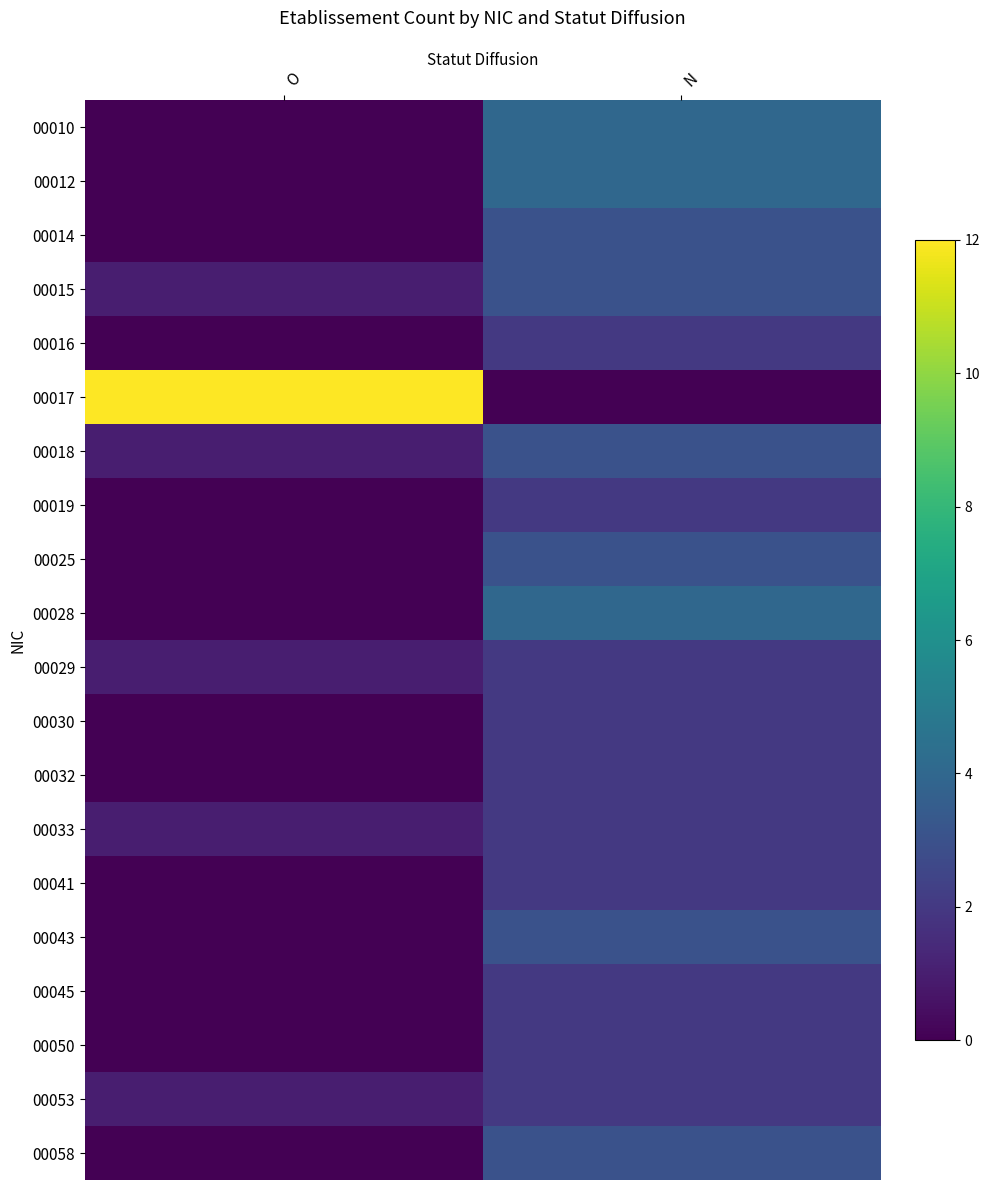

Which series changed the most between O and N?

00017